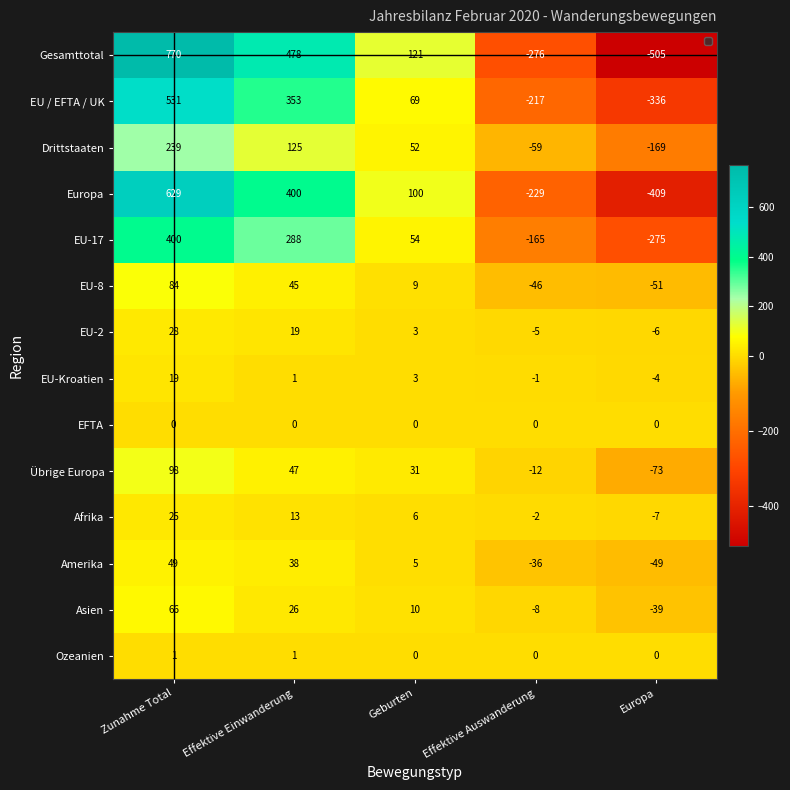

What is the minimum value shown in the chart?

-505